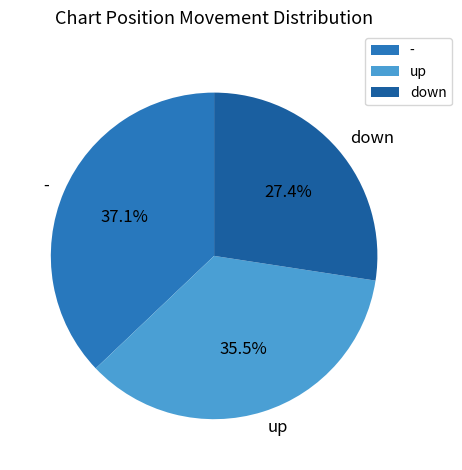

Which slice is the largest?

-